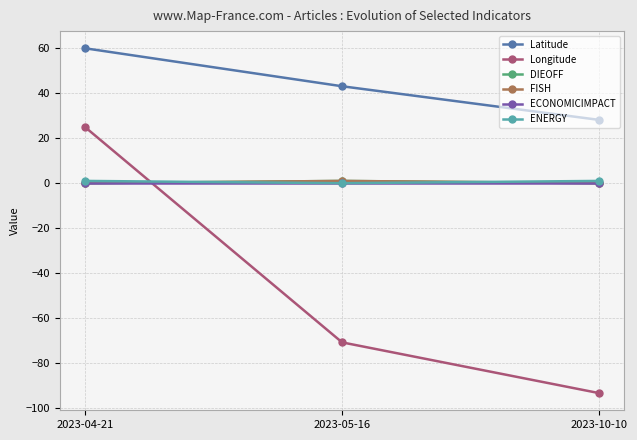

Is this an area chart (filled region under the line)?

No